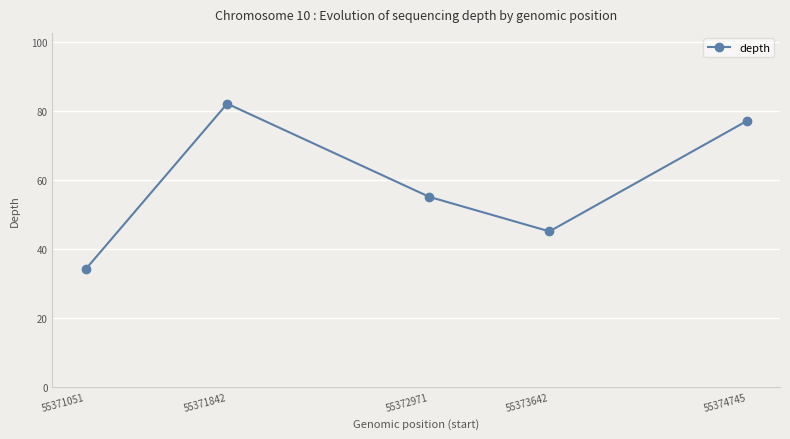

Reading left to right, extract all data points from this chart.

34	82	55	45	77